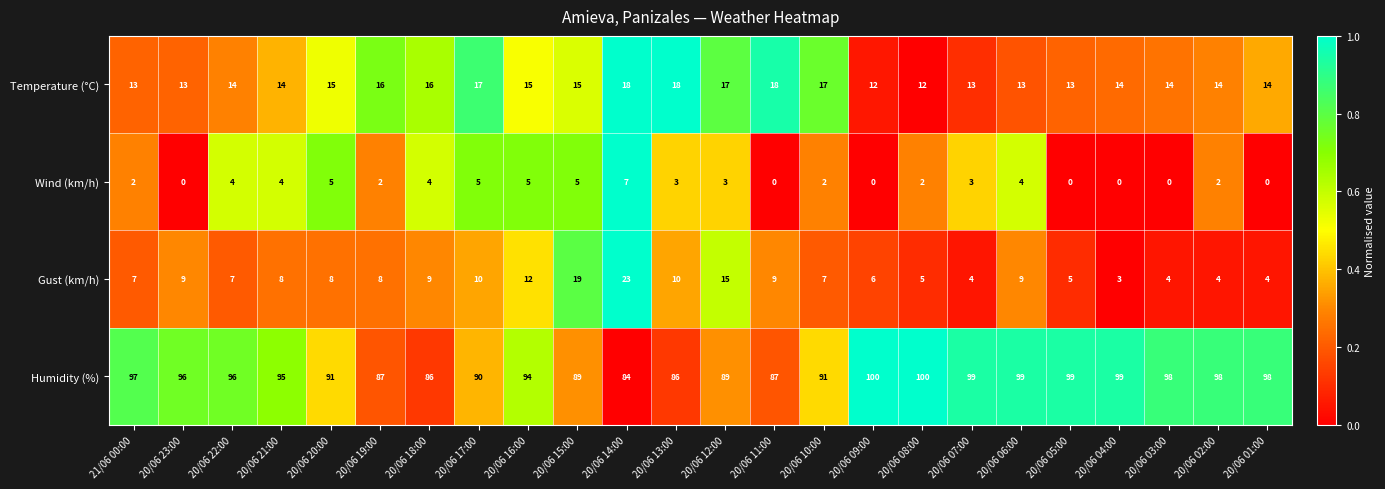

The Gust (km/h) series shows 21 at 20/06 16:00. True or false?

False